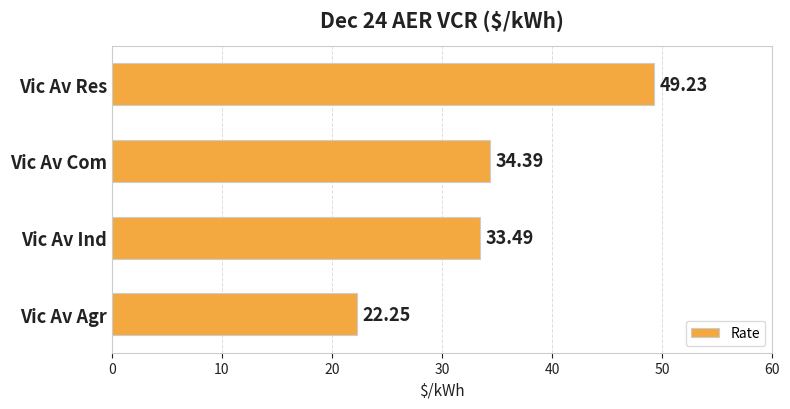

Where is the data nearest to the value 35?

Vic Av Com